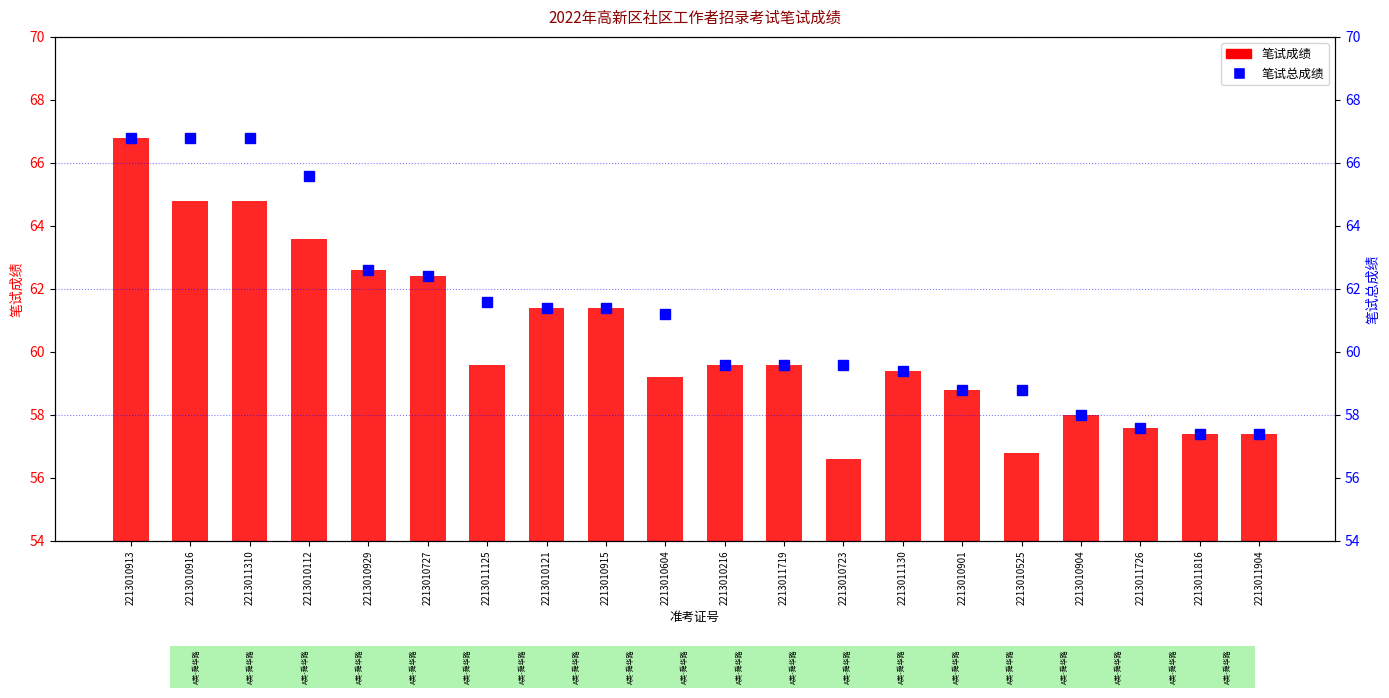

Reading right to left, transcribe all the data shown in this chart.

笔试成绩: 57.4	57.4	57.6	58.0	56.8	58.8	59.4	56.6	59.6	59.6	59.2	61.4	61.4	59.6	62.4	62.6	63.6	64.8	64.8	66.8
笔试总成绩: 57.4	57.4	57.6	58.0	58.8	58.8	59.4	59.6	59.6	59.6	61.2	61.4	61.4	61.6	62.4	62.6	65.6	66.8	66.8	66.8